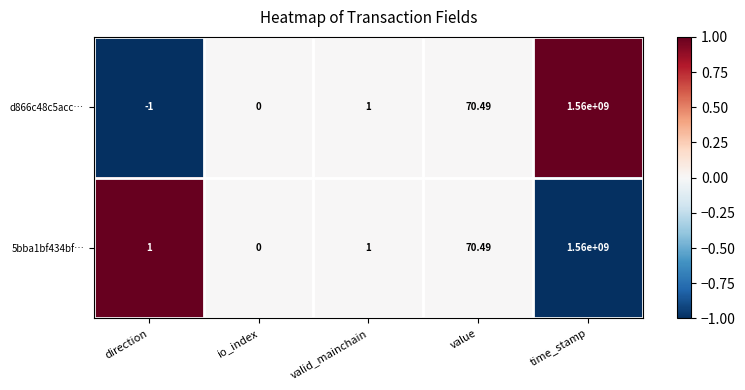

Rank the categories by d866c48c5acc… value from lowest to highest.

direction, io_index, valid_mainchain, value, time_stamp